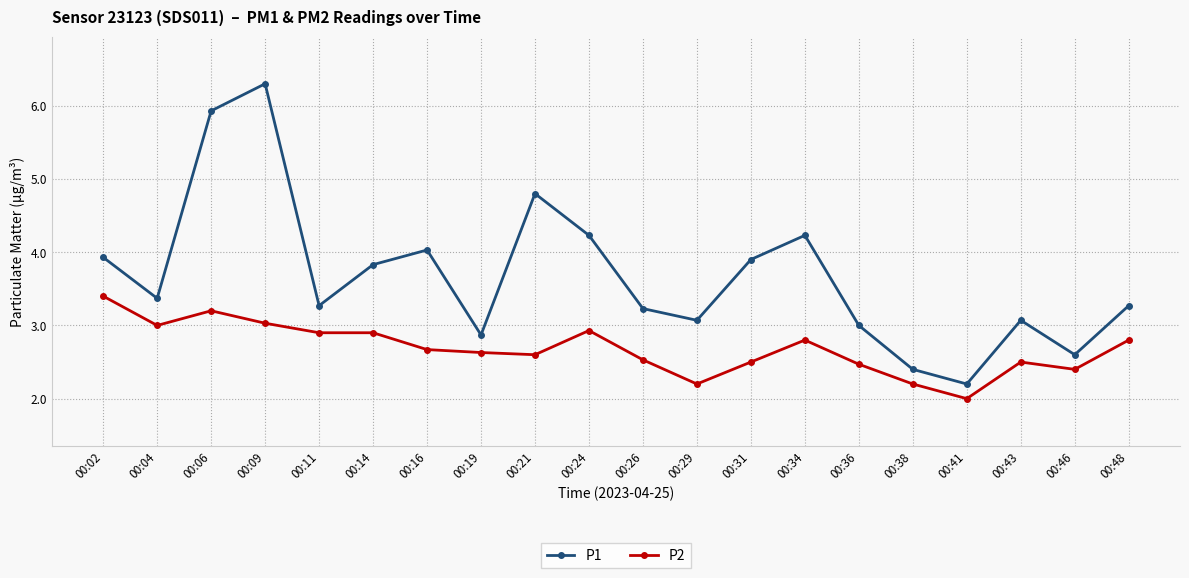

How many data points in P2 are above 2?

19